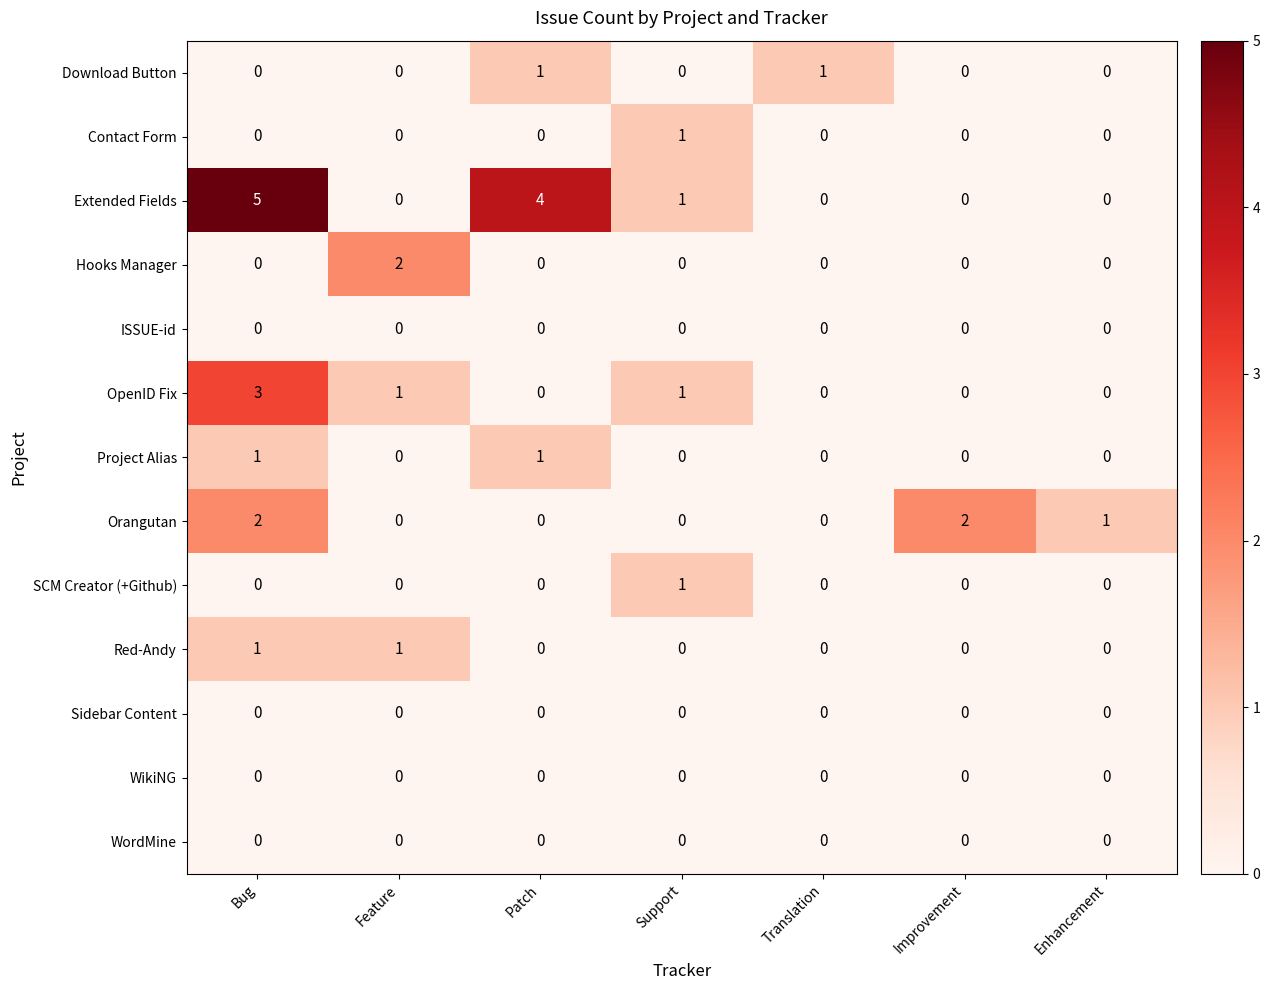

Count the Project Alias values in the range 0 to 1.

7